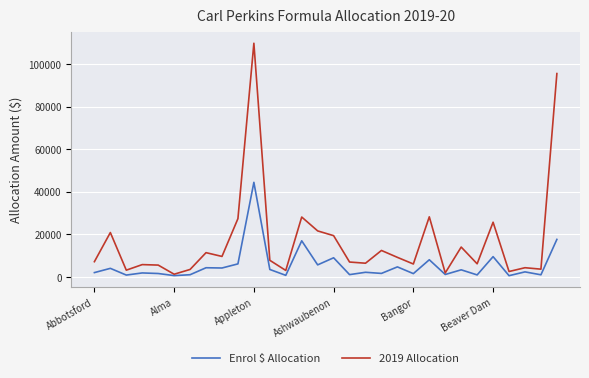

List the series in order of their overall mean, lowest first.

Enrol $ Allocation, 2019 Allocation